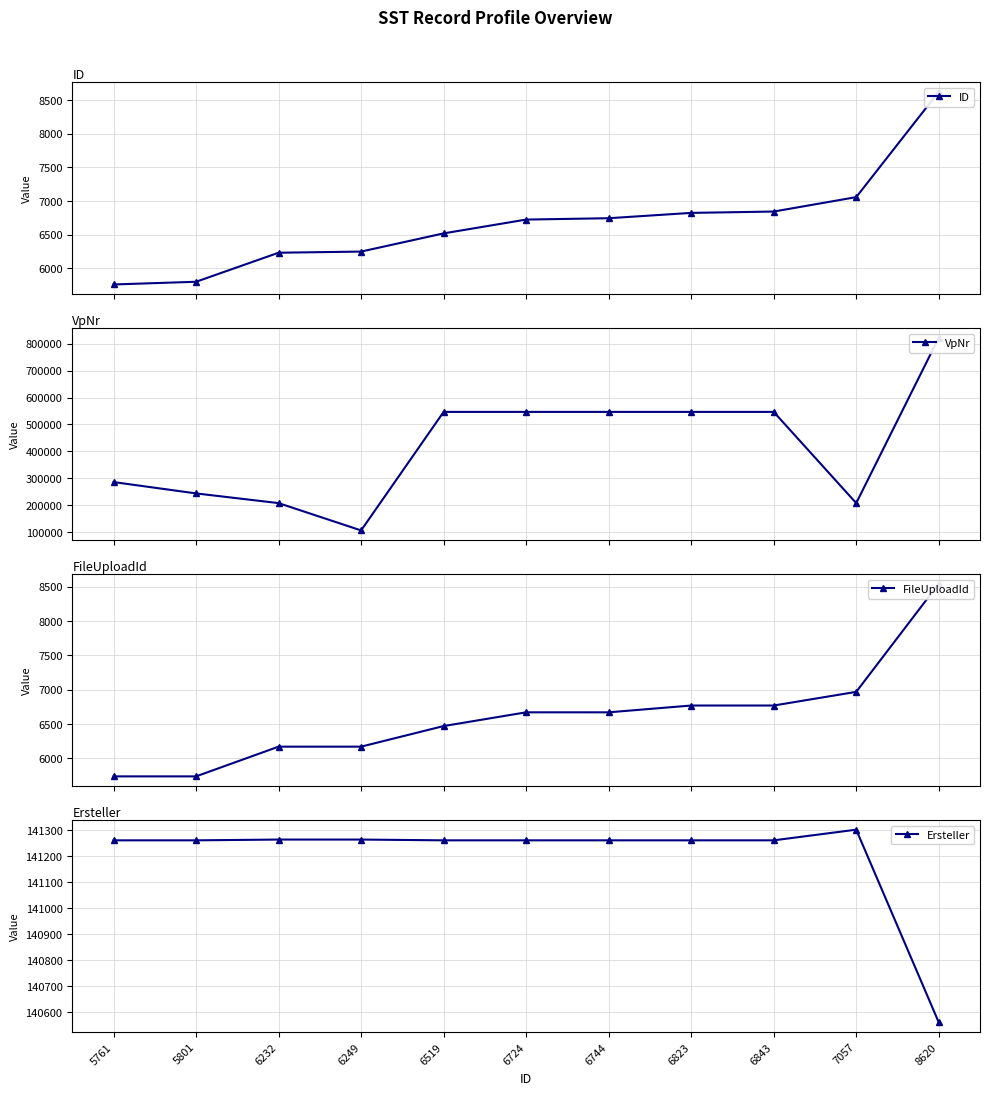

At which label does VpNr reach its minimum?

6249